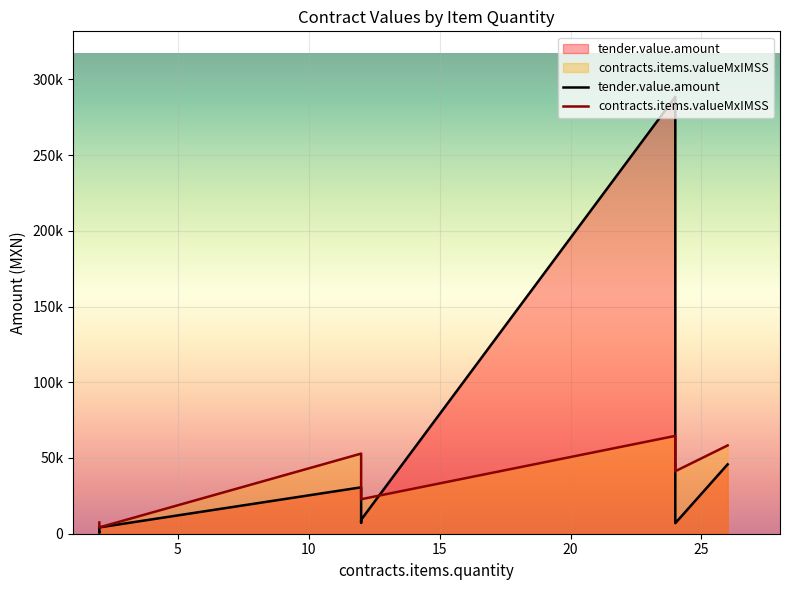

How many data points in contracts.items.valueMxIMSS are less than 26448?

4